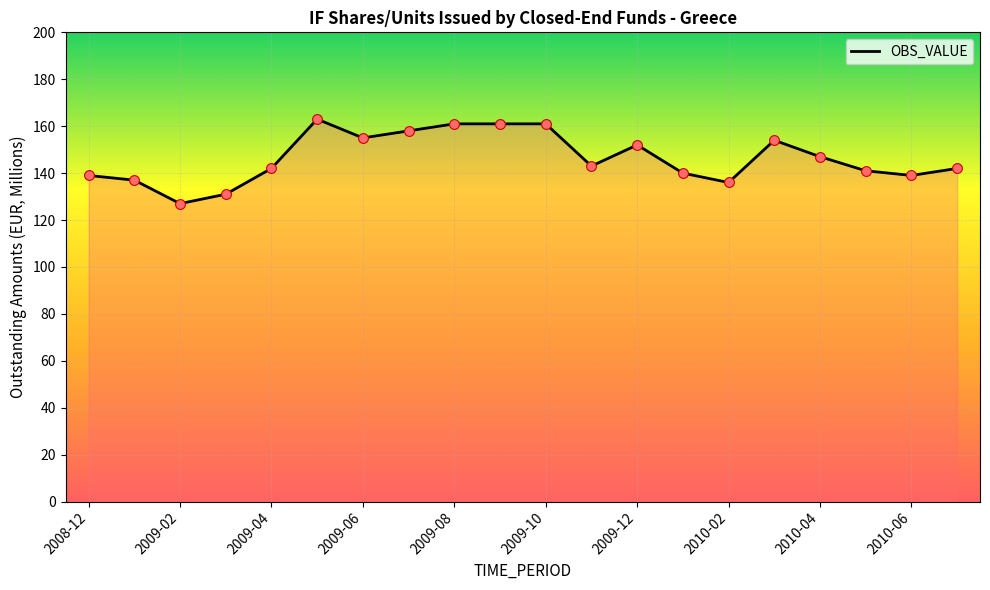

What is the difference between the maximum and minimum values?

36